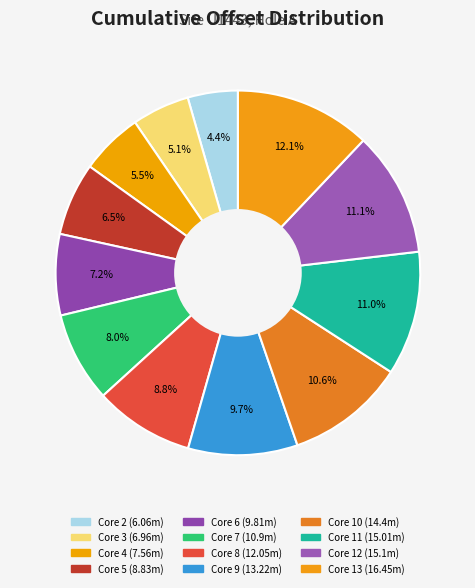

How many segments does this pie chart have?

12